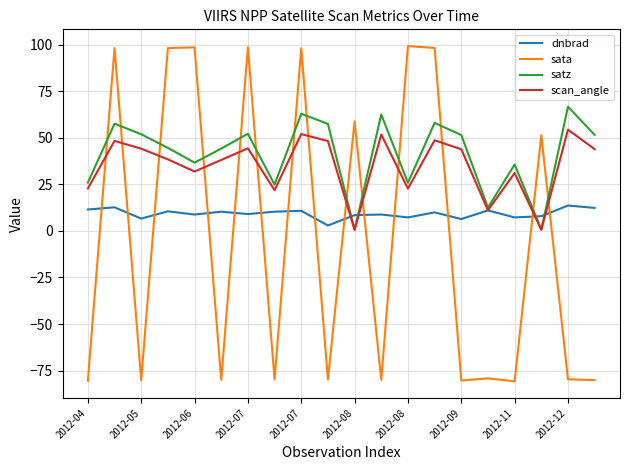

What is the greatest value displayed?

99.2